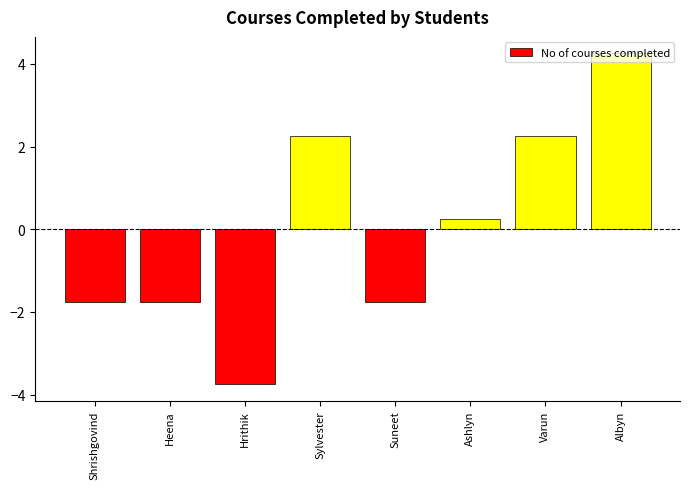

Between Varun and Albyn, which is larger?

Albyn